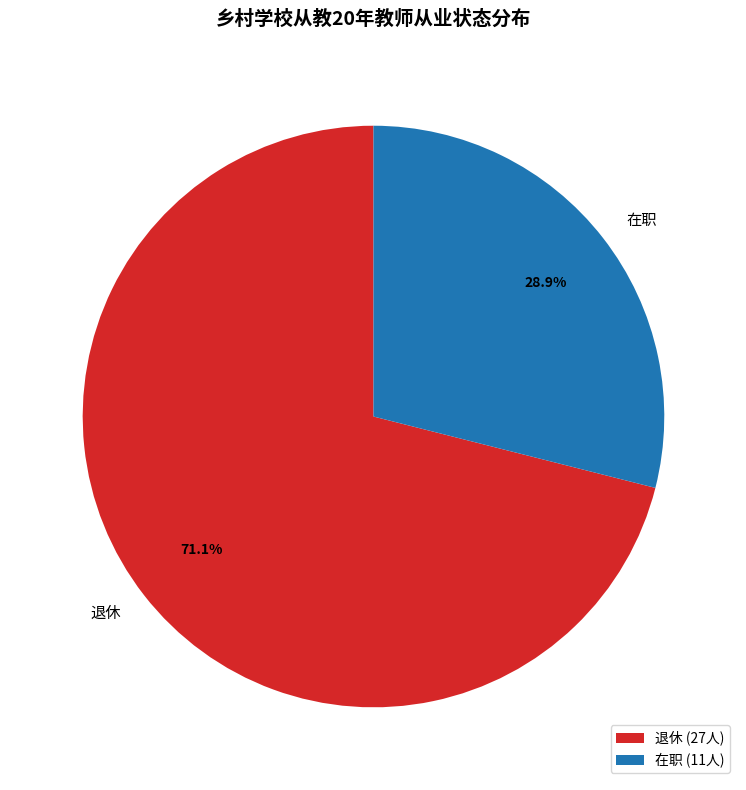

What percentage do 在职 and 退休 together represent?

100.0%